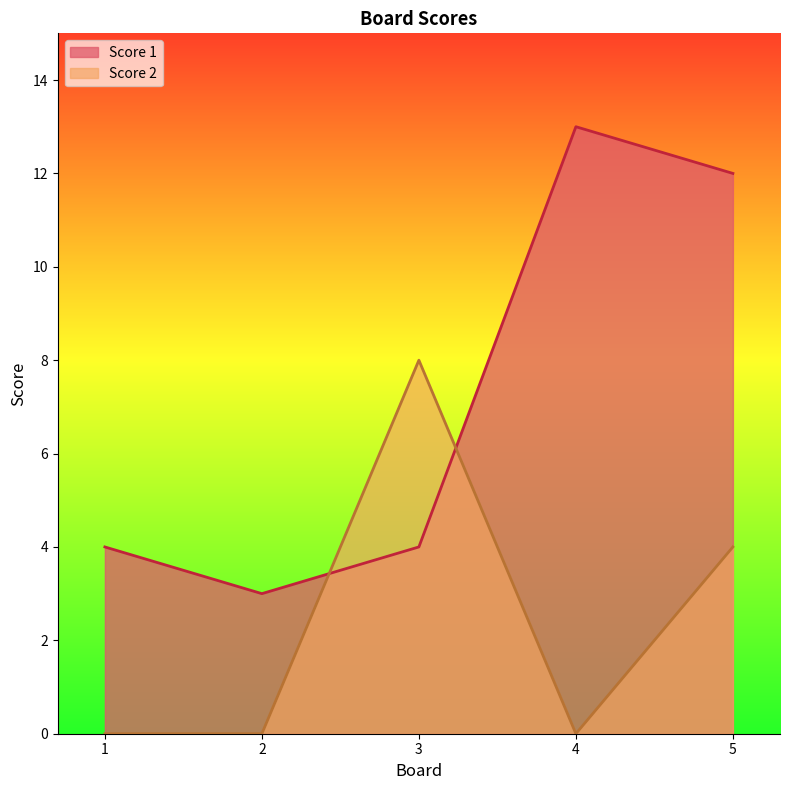

Rank the series by their maximum value, from highest to lowest.

Score 1, Score 2